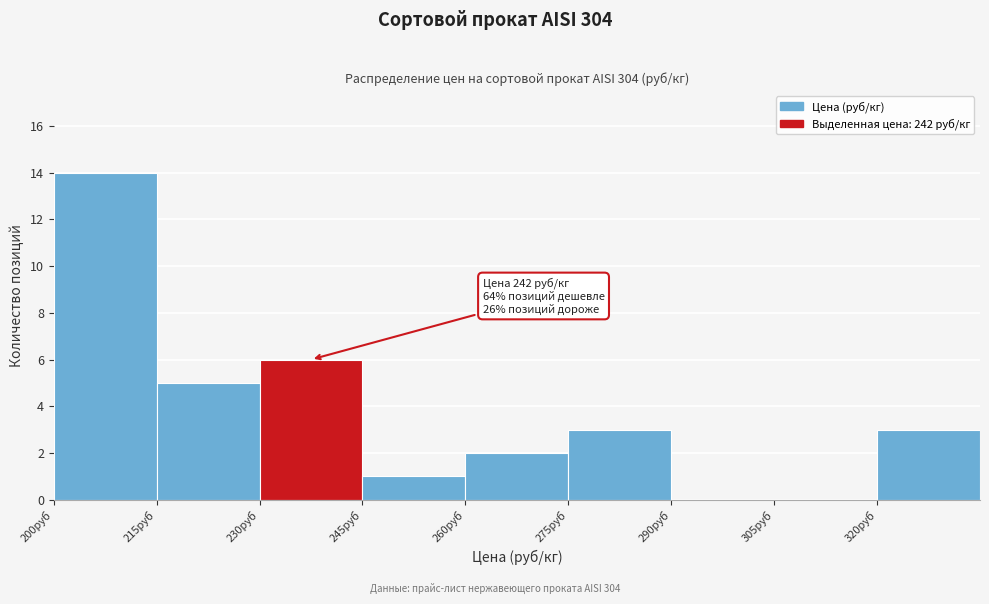

Over which range of the x-axis is the bar tallest?

200 to 215